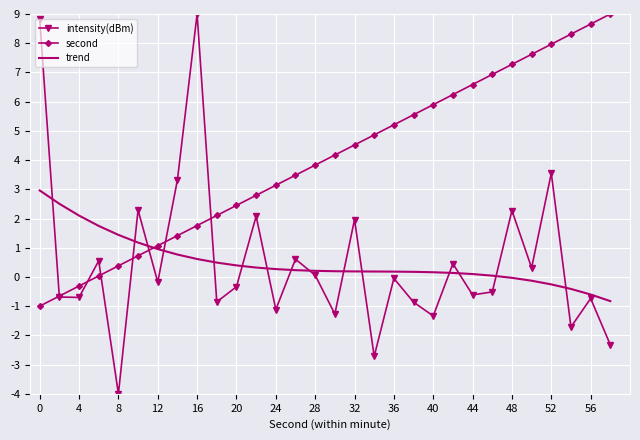

Which series has the largest range (max minus min)?

intensity(dBm)